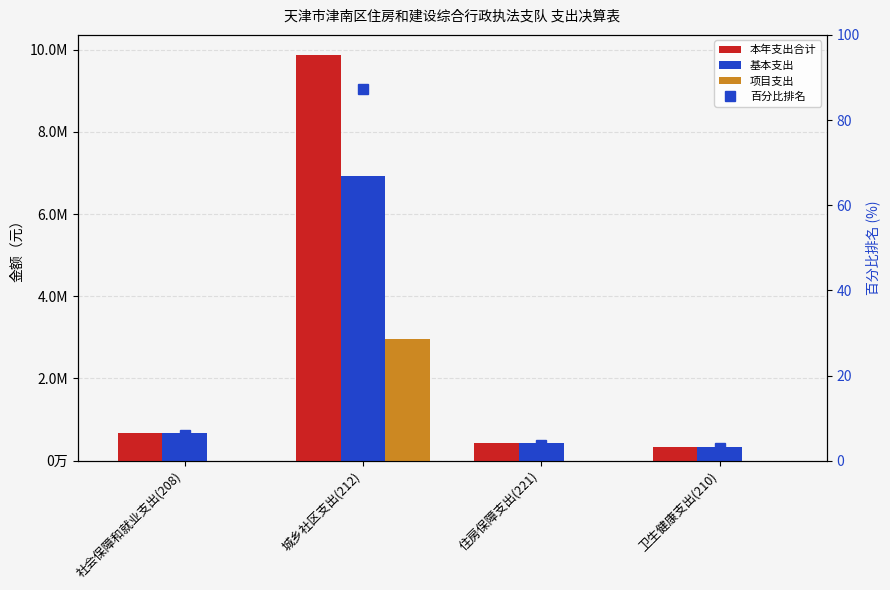

What is the approximate value of 百分比排名 at 社会保障和就业支出(208)?

5.9